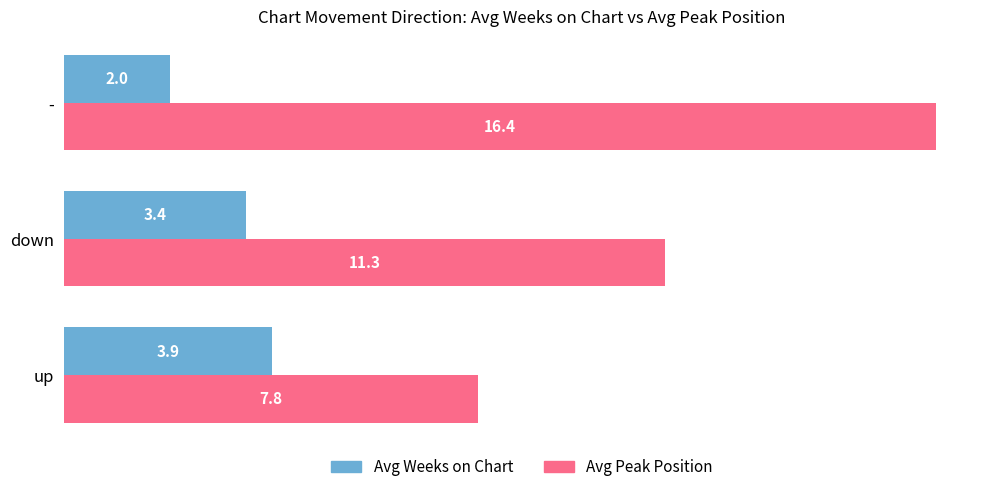

What are all the series names shown in the legend?

Avg Weeks on Chart, Avg Peak Position